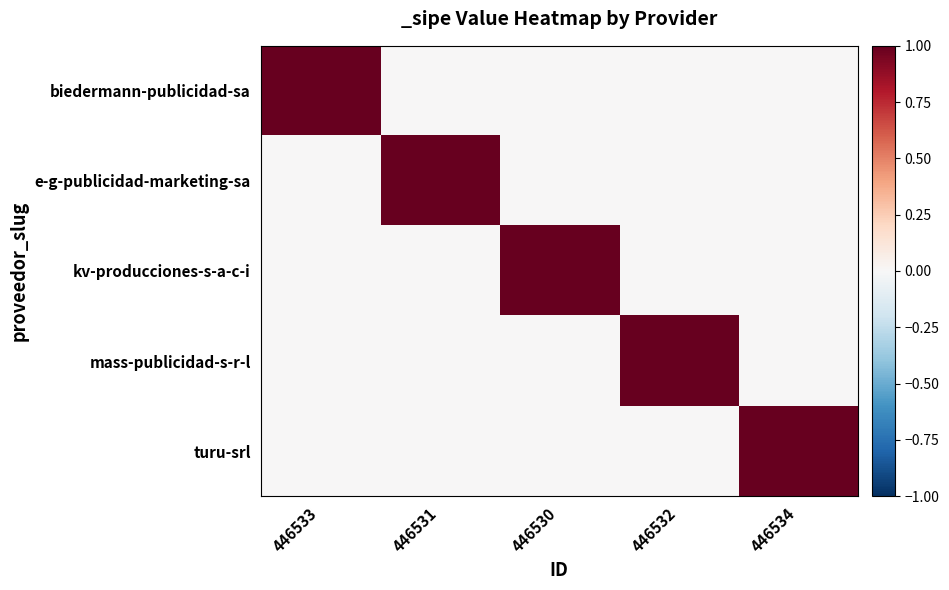

Reading right to left, transcribe all the data shown in this chart.

biedermann-publicidad-sa: 446534=0	446532=0	446530=0	446531=0	446533=1
e-g-publicidad-marketing-sa: 446534=0	446532=0	446530=0	446531=1	446533=0
kv-producciones-s-a-c-i: 446534=0	446532=0	446530=1	446531=0	446533=0
mass-publicidad-s-r-l: 446534=0	446532=1	446530=0	446531=0	446533=0
turu-srl: 446534=1	446532=0	446530=0	446531=0	446533=0